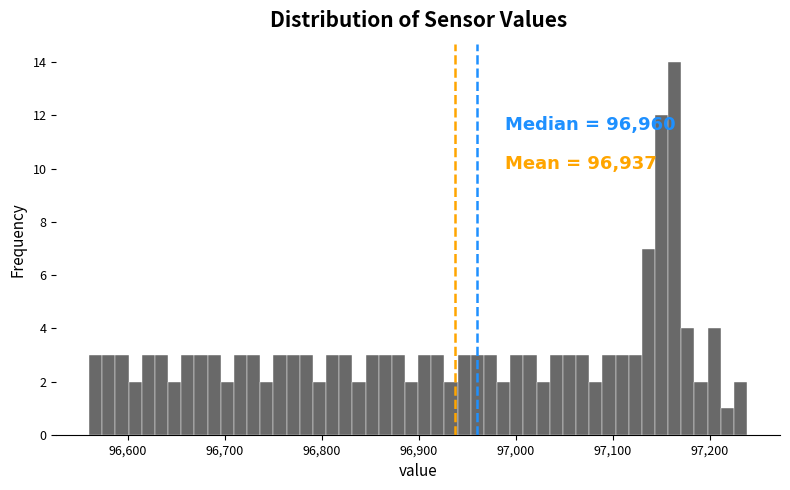

Read against the x-axis, roughly where is the centre of the tallest bar?

97160